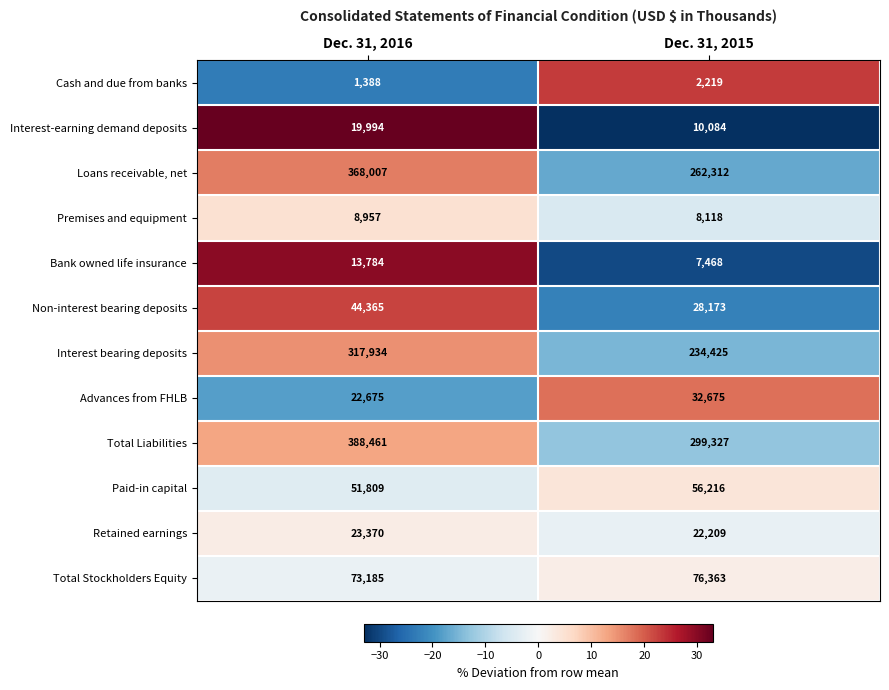

Which label corresponds to the smallest value in the chart?

Dec. 31, 2016